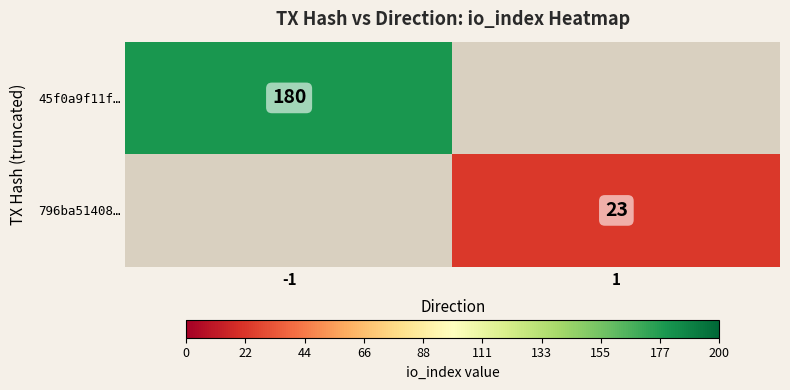

True or false: 796ba51408… has a value of 33 at 1.

False